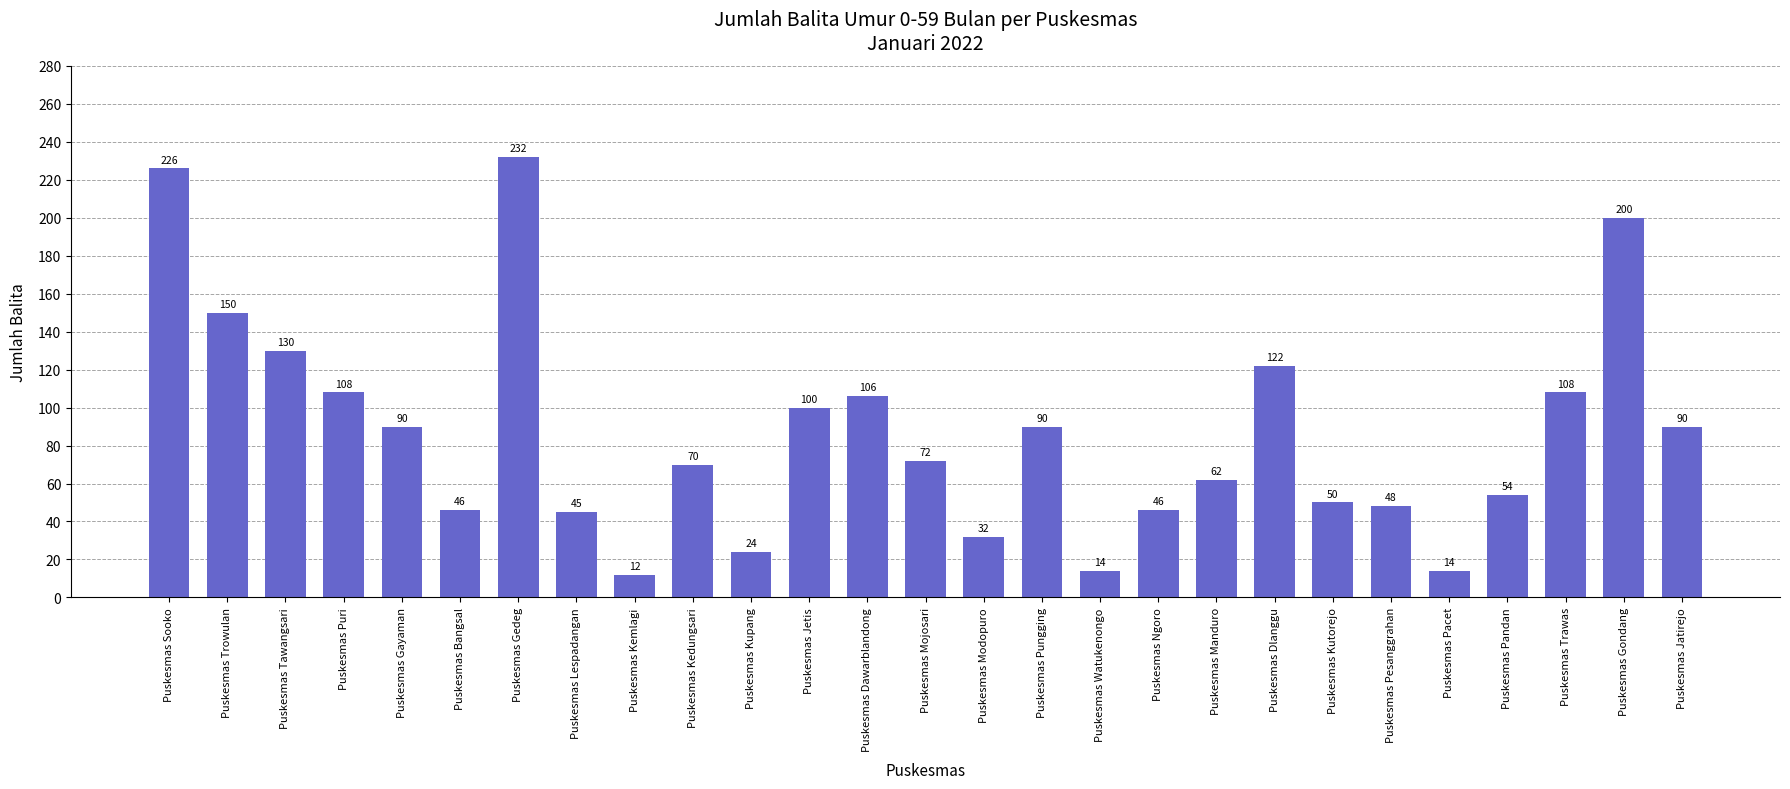

How many bars are there in total?

27